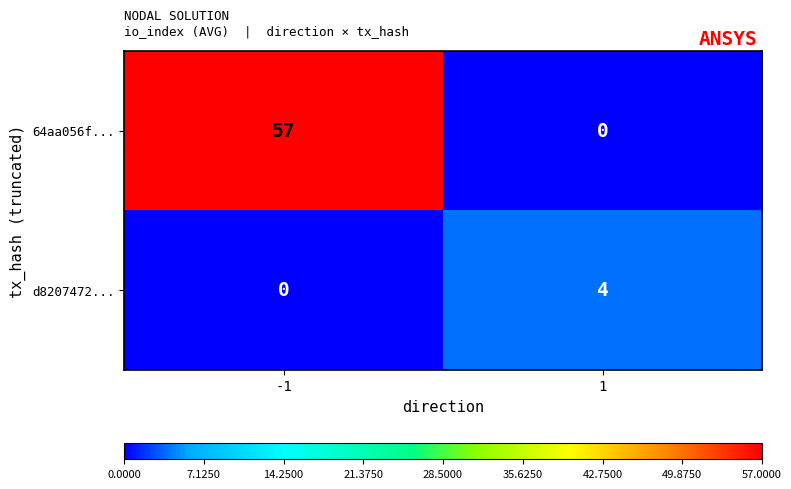

How many distinct data groups are displayed?

2